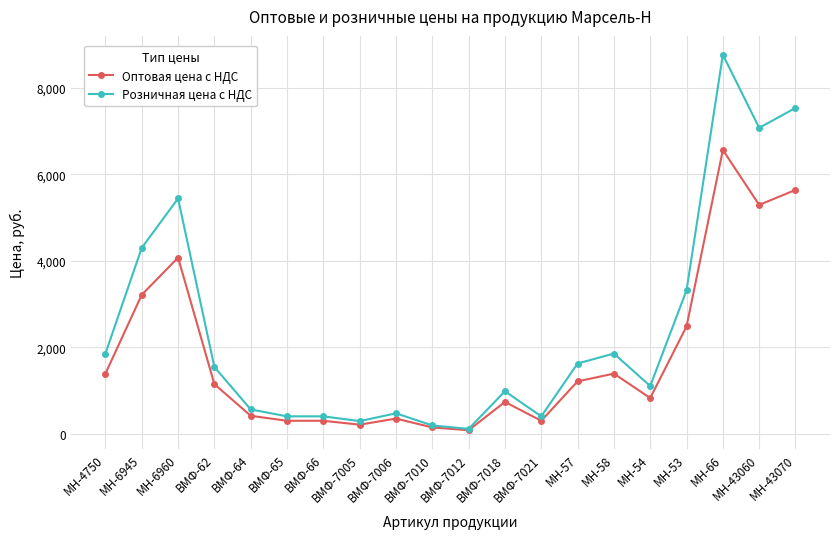

Does the chart display data point markers on the line(s)?

Yes